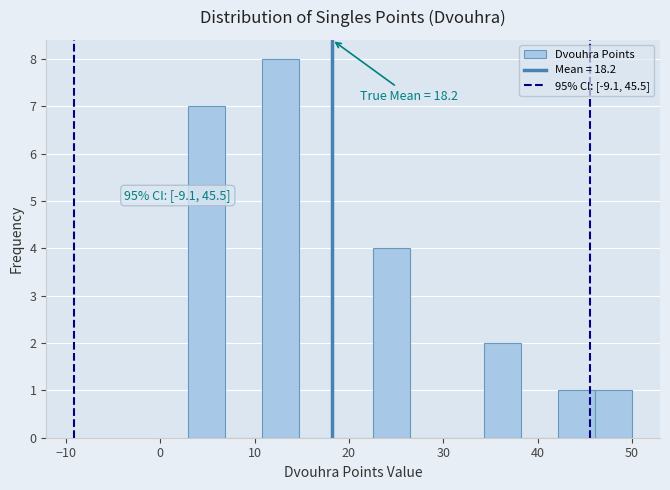

Read against the x-axis, roughly where is the centre of the tallest bar?

13